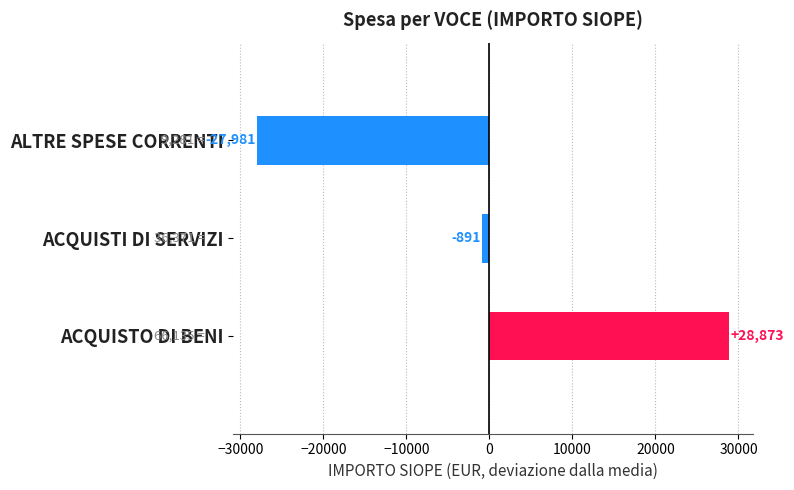

Are the bars grouped side by side (vs. stacked)?

No